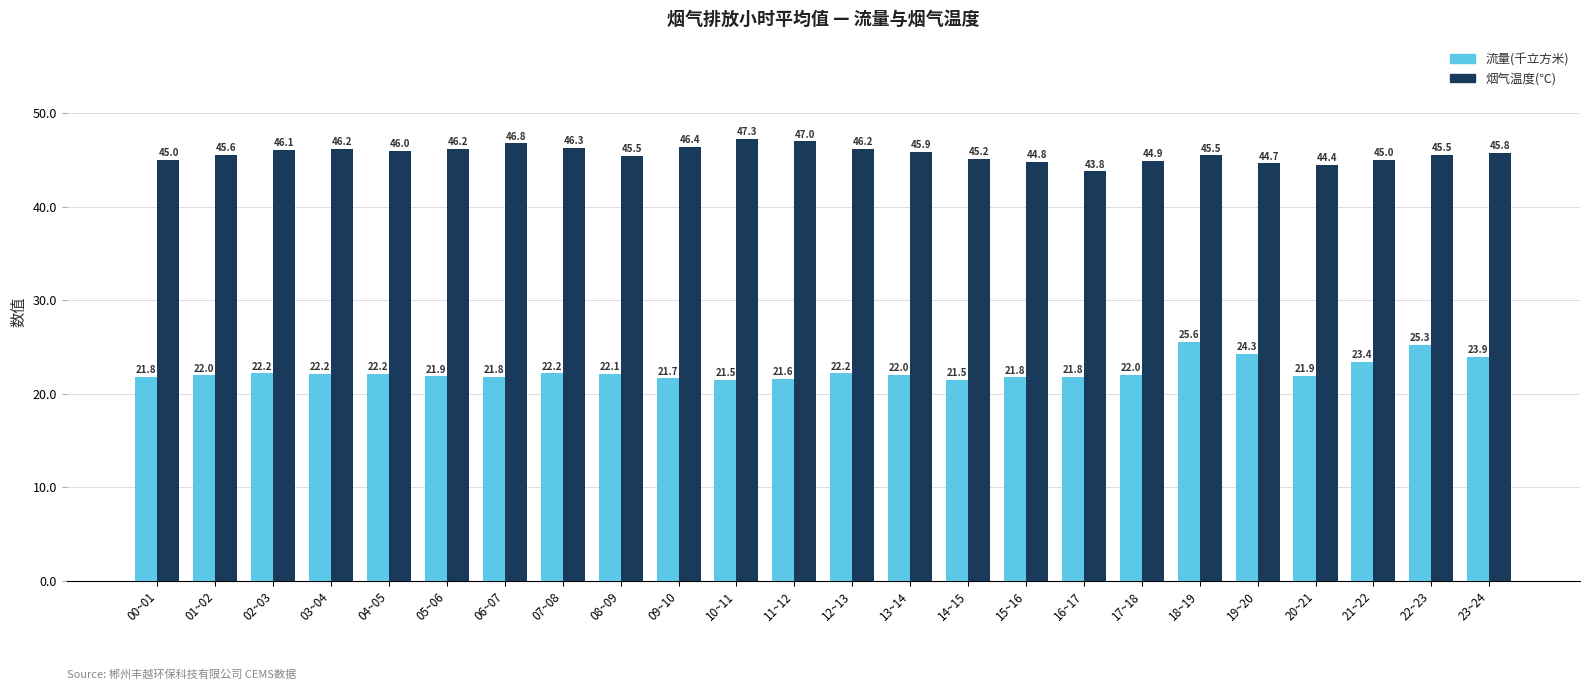

Reading right to left, list all the values displayed in this chart.

流量(千立方米): 23.9	25.3	23.4	21.9	24.3	25.6	22.0	21.8	21.8	21.5	22.0	22.2	21.6	21.5	21.7	22.1	22.2	21.8	21.9	22.2	22.2	22.2	22.0	21.8
烟气温度(℃): 45.8	45.5	45.0	44.4	44.7	45.5	44.9	43.8	44.8	45.2	45.9	46.2	47.0	47.3	46.4	45.5	46.3	46.8	46.2	46.0	46.2	46.1	45.6	45.0